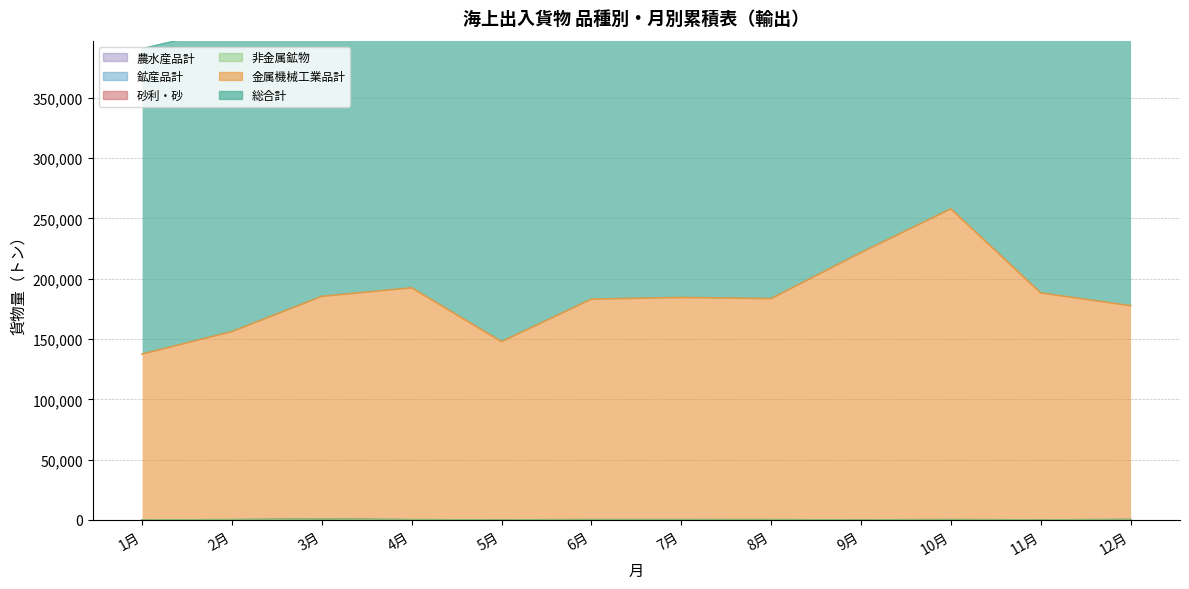

Does the chart display data point markers on the line(s)?

No